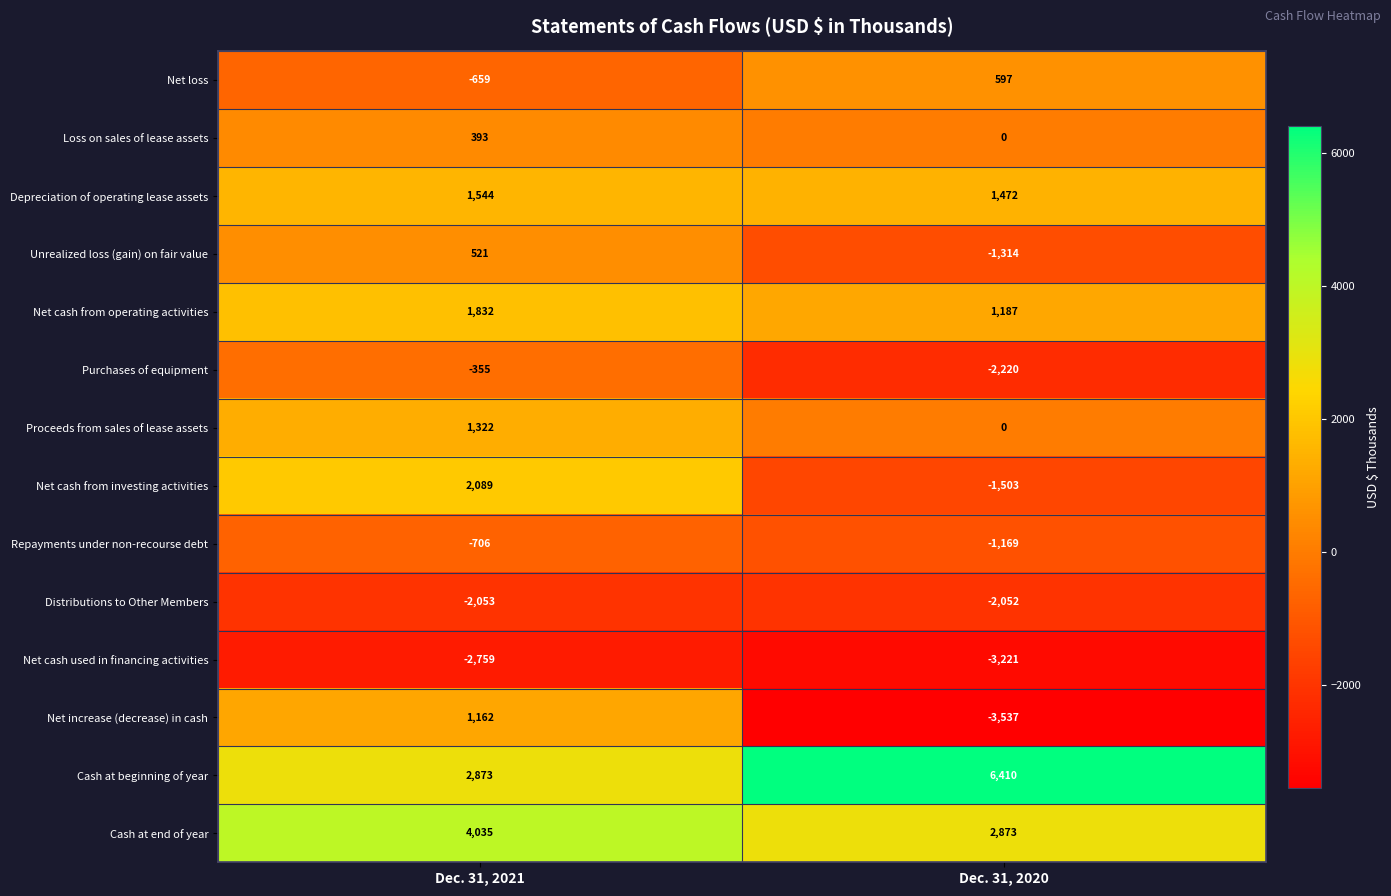

Count the number of categories in the chart.

2